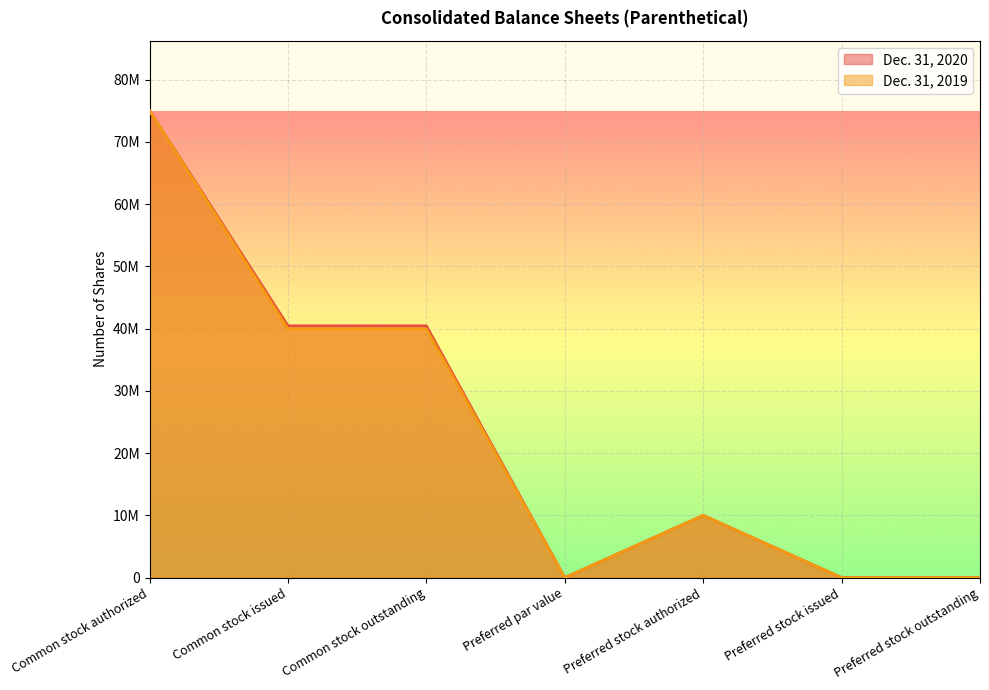

True or false: Dec. 31, 2019 and Dec. 31, 2020 cross at least once.

False